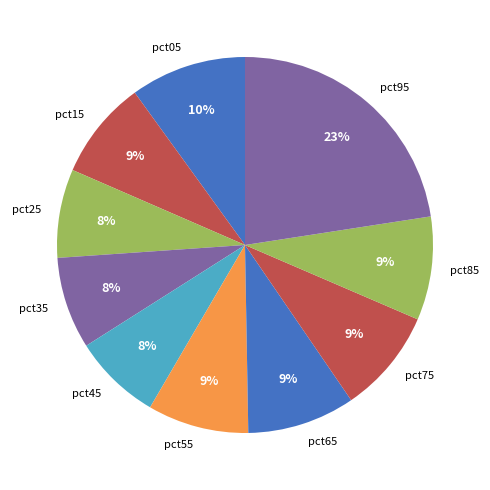

To the nearest percent, what is the combined percentage of pct85 and pct65?

18%